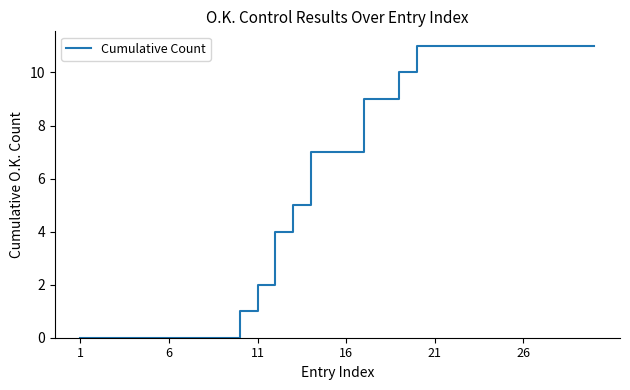

What is the maximum value shown in the chart?

11